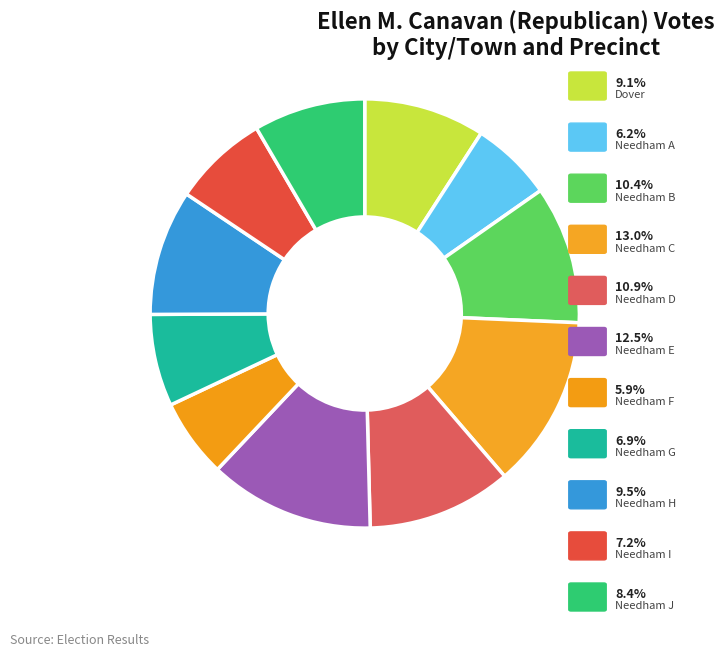

To the nearest percent, what is the difference between the largest and smallest slice percentages?

7%